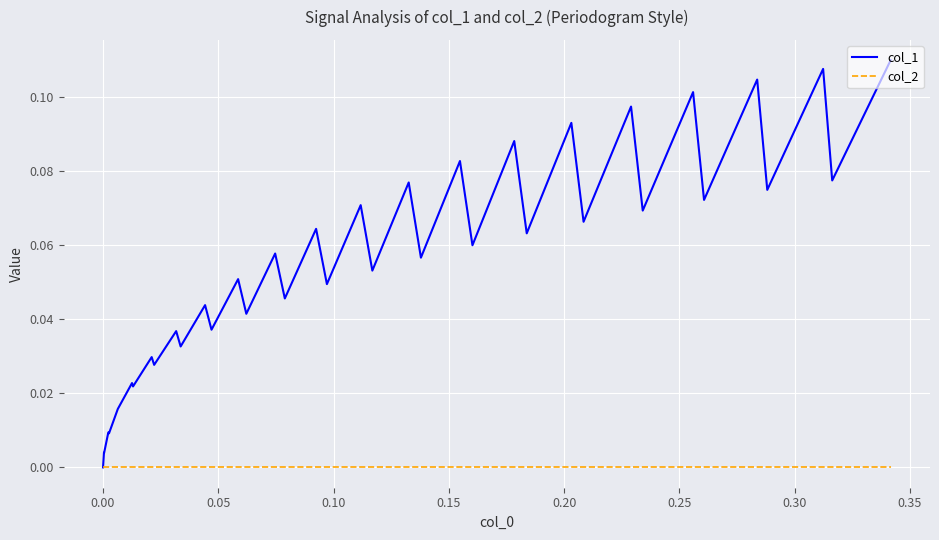

What are all the series names shown in the legend?

col_1, col_2